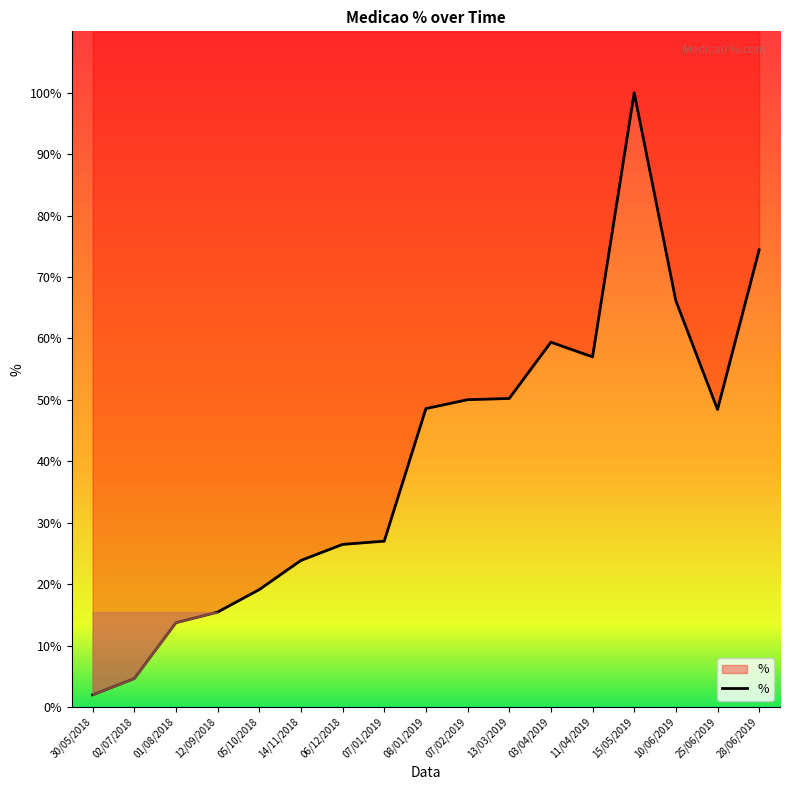

The chart shows a value of 13.7 at 01/08/2018. True or false?

True